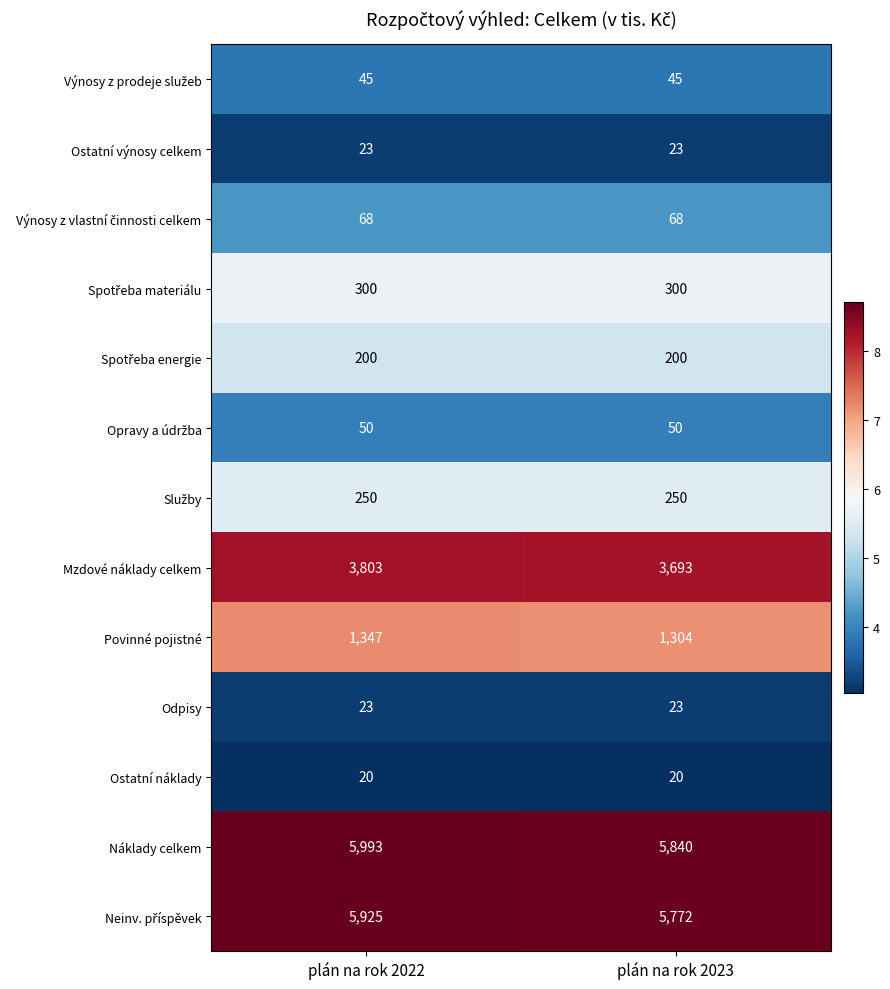

What is the maximum value for Mzdové náklady celkem?

3803